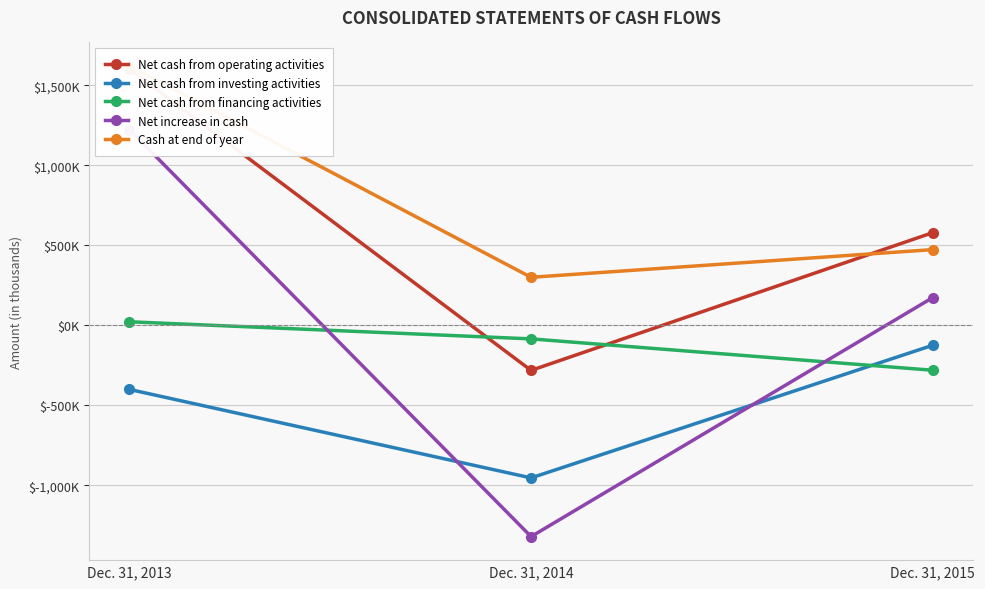

How many distinct data groups are displayed?

5